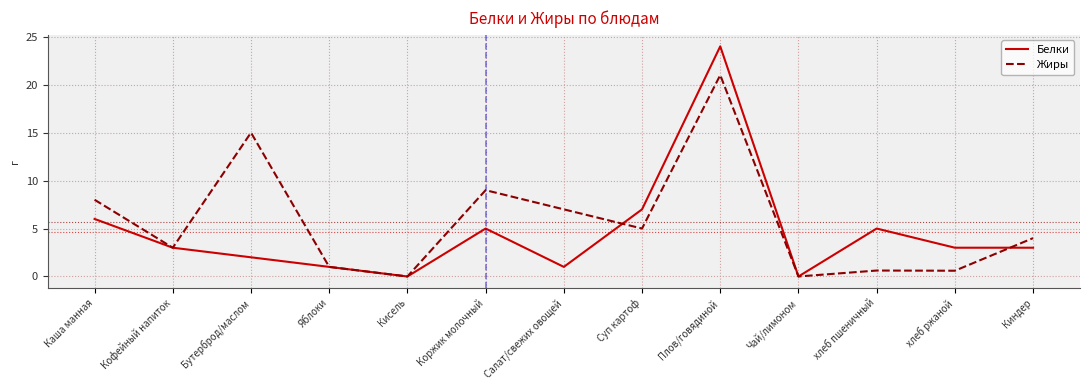

What position from the left is Киндер?

13